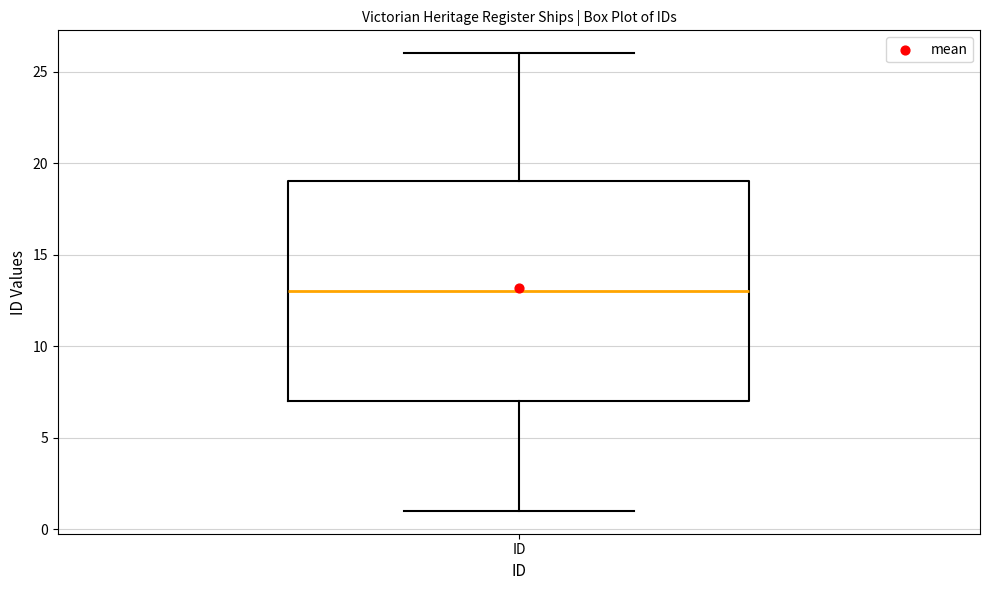

Transcribe this box plot: give where the median line is, the range the box spans, and where the two whiskers end, as read against the y-axis. The values are not printed on the chart, so give them approximately, as read against the axis.

median 13, box 7 to 19, whiskers 1 to 26